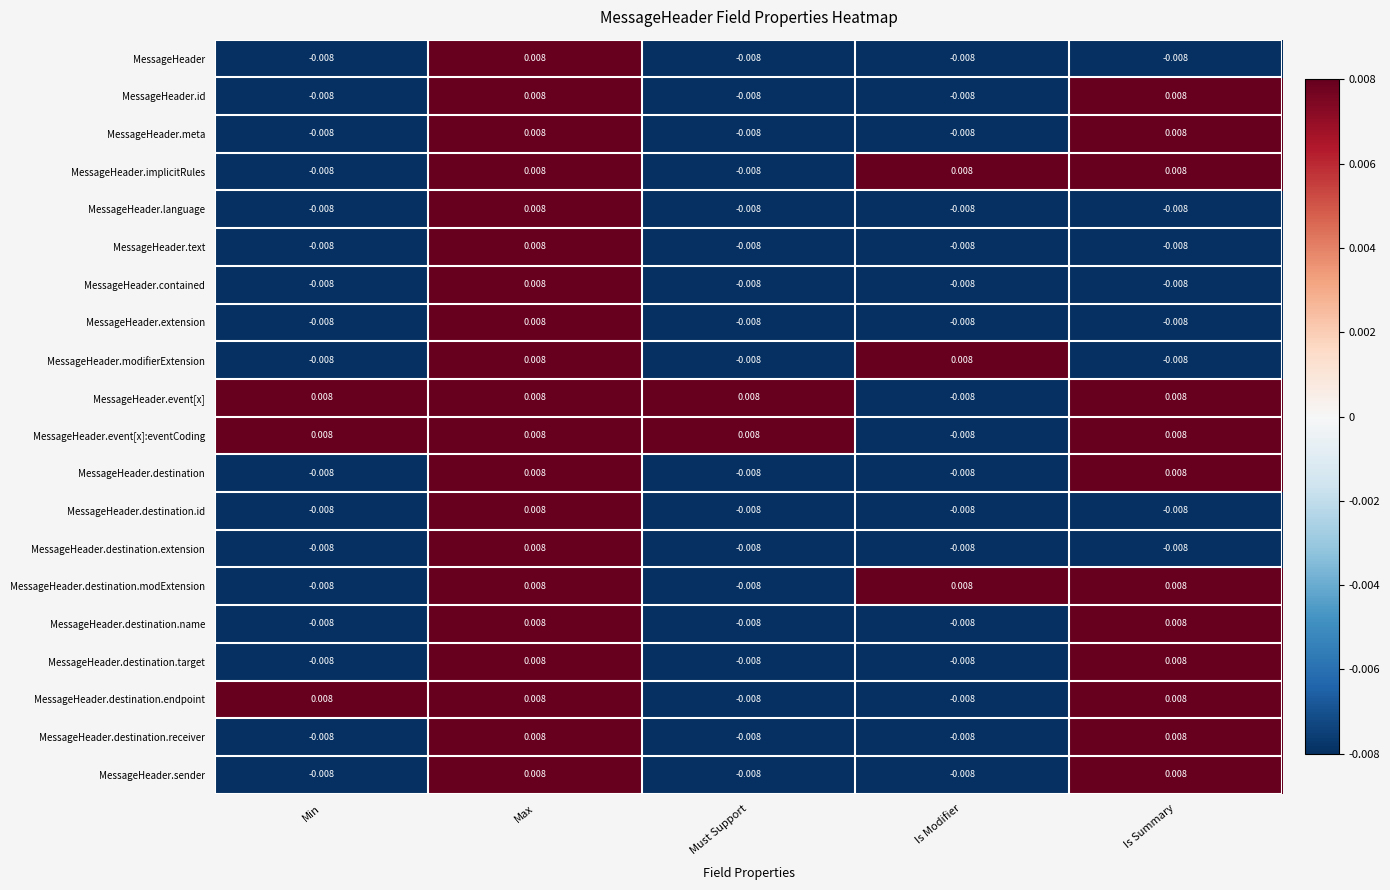

How many categories are shown in the chart?

5